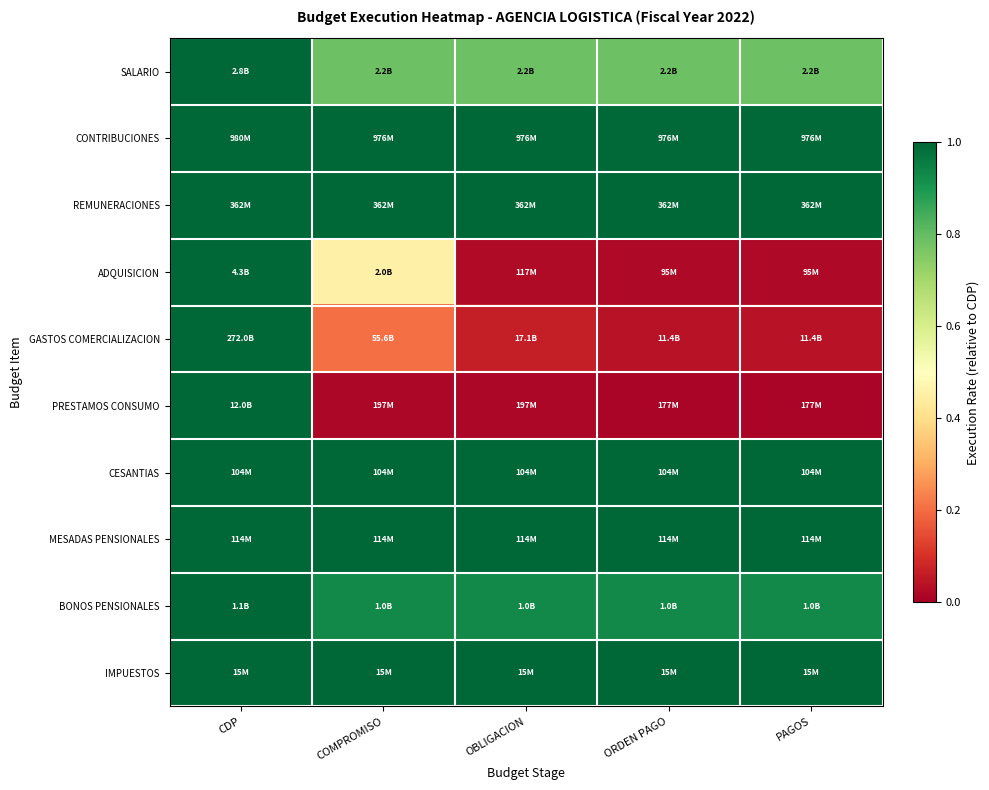

At OBLIGACION, list the series in order from largest to smallest.

REMUNERACIONES, CESANTIAS, MESADAS PENSIONALES, IMPUESTOS, CONTRIBUCIONES, BONOS PENSIONALES, SALARIO, GASTOS COMERCIALIZACION, ADQUISICION, PRESTAMOS CONSUMO